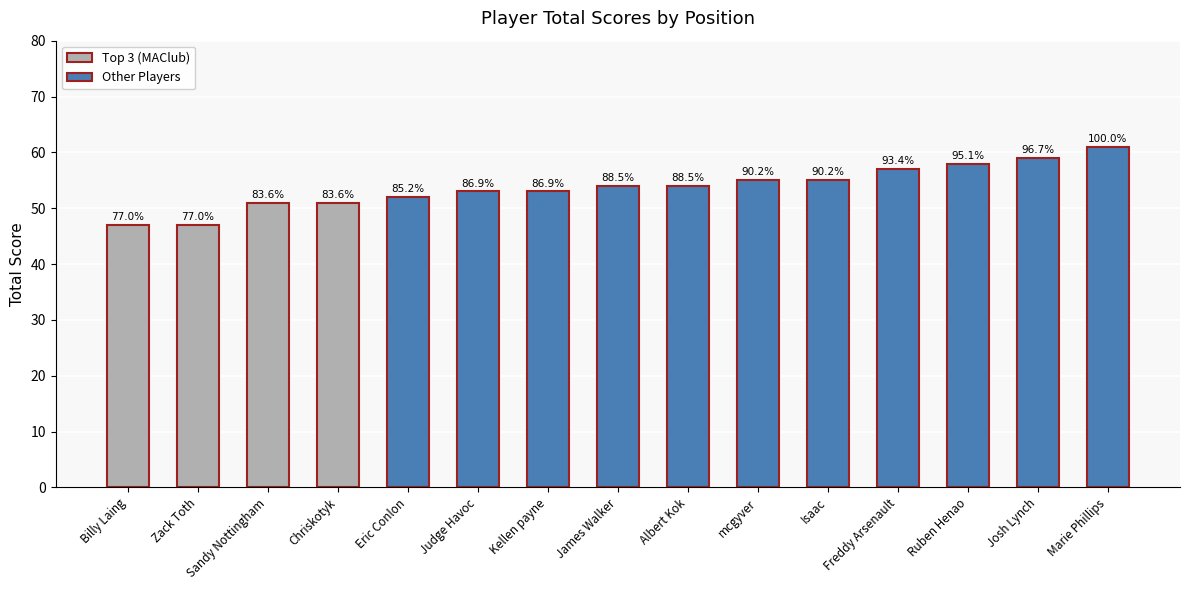

What is the greatest value displayed?

61